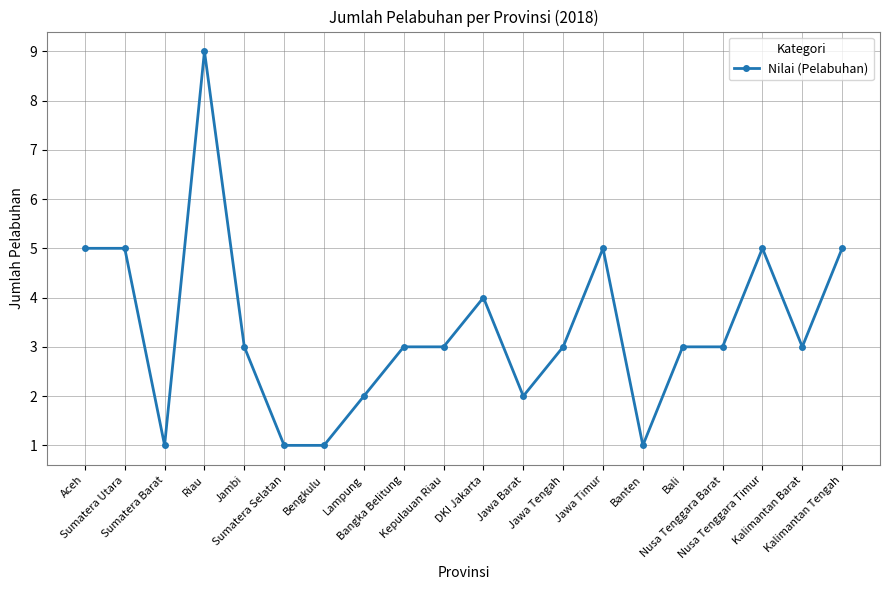

What is the smallest value displayed?

1